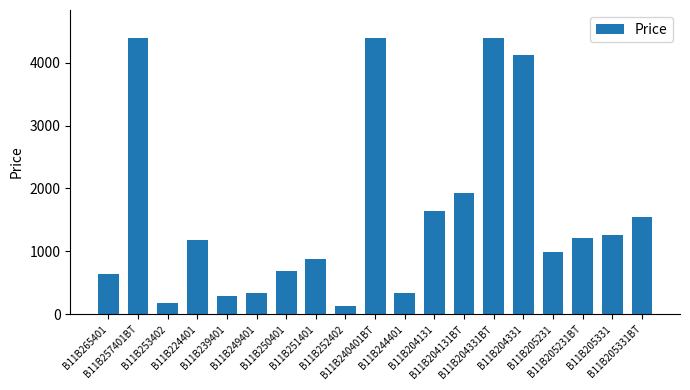

What is the minimum value shown in the chart?

130.9